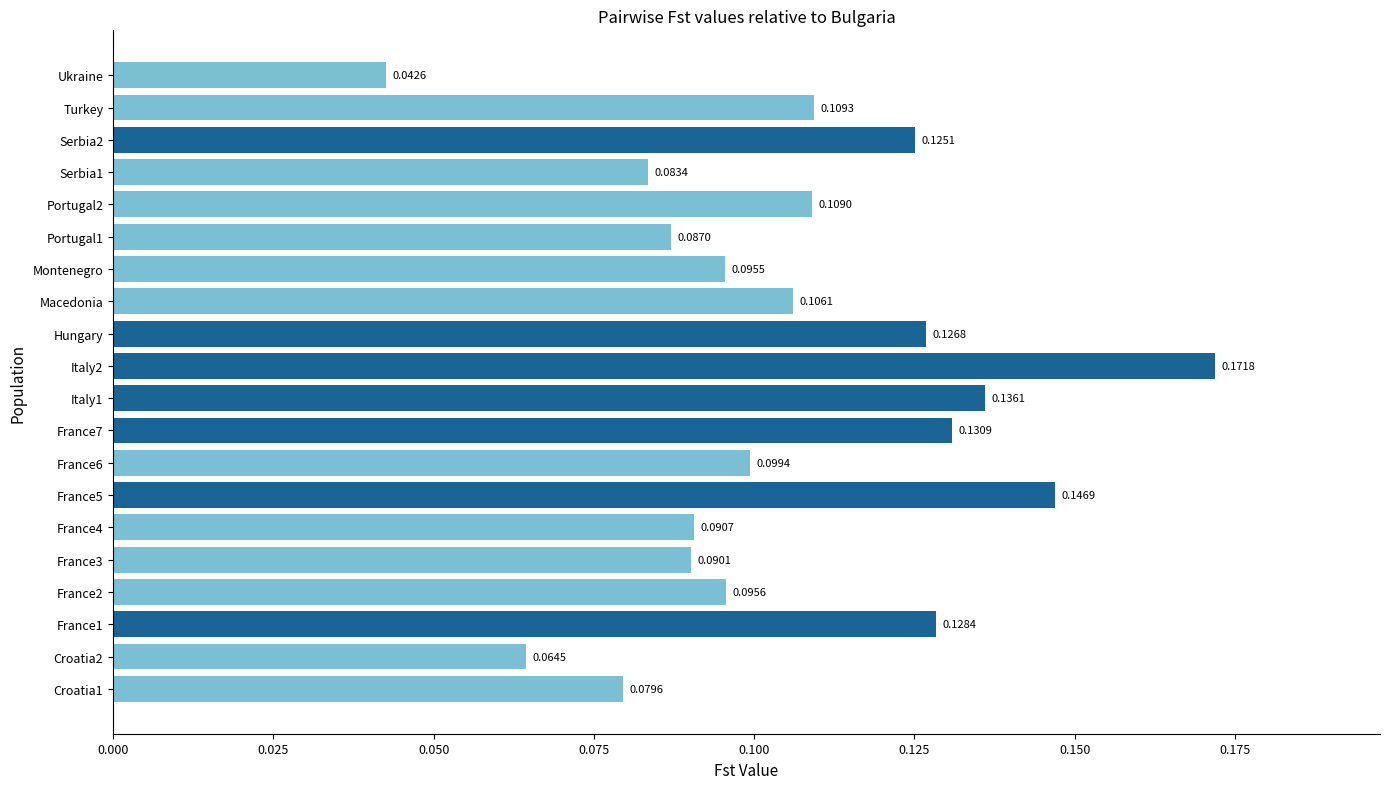

Which label corresponds to the smallest value in the chart?

Ukraine